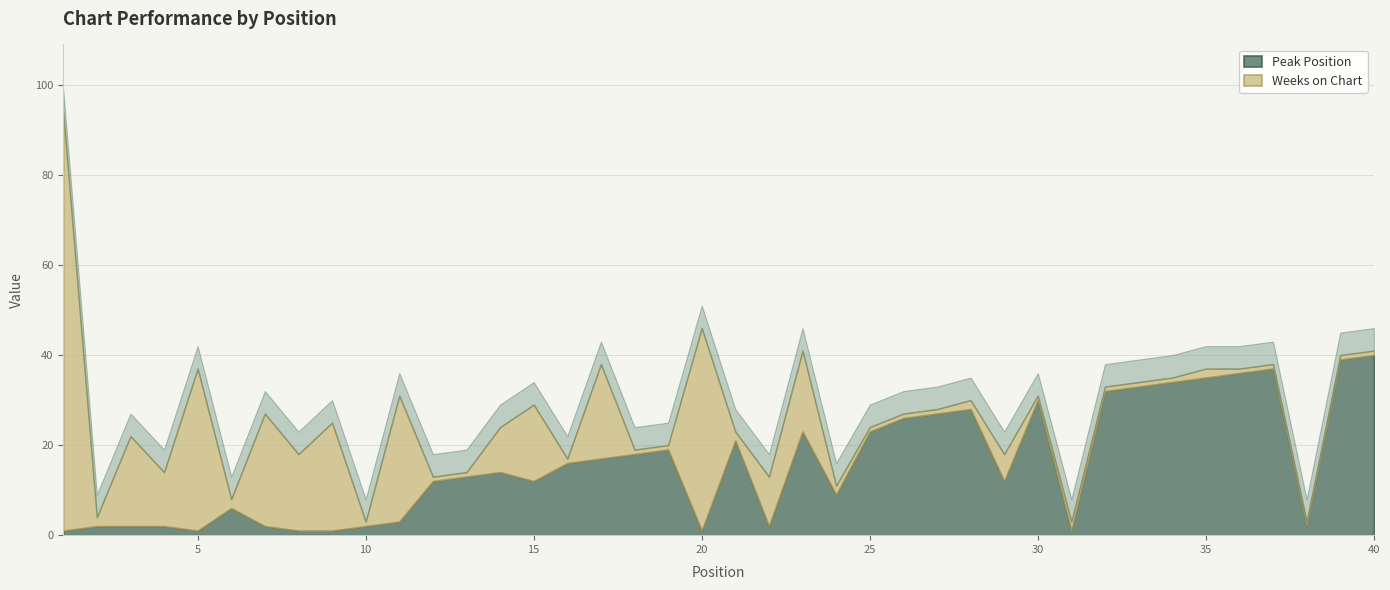

Does the chart display data point markers on the line(s)?

No